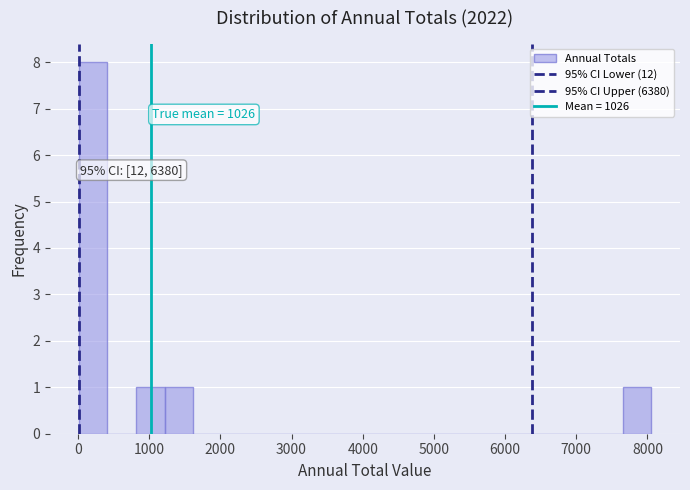

Which range on the x-axis has the tallest bar?

0 to 400